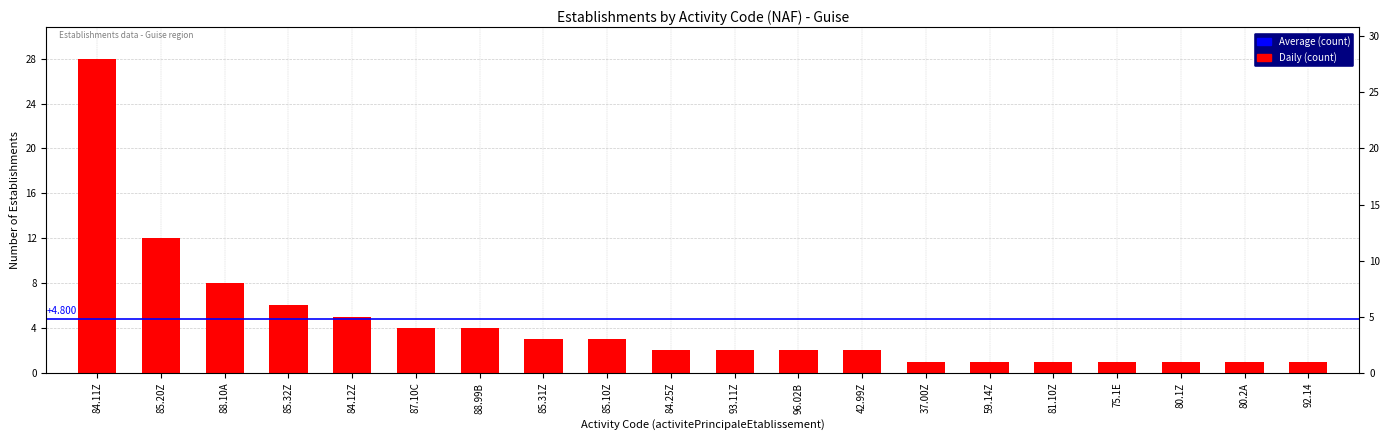

Where is the data nearest to the value 14?

85.20Z